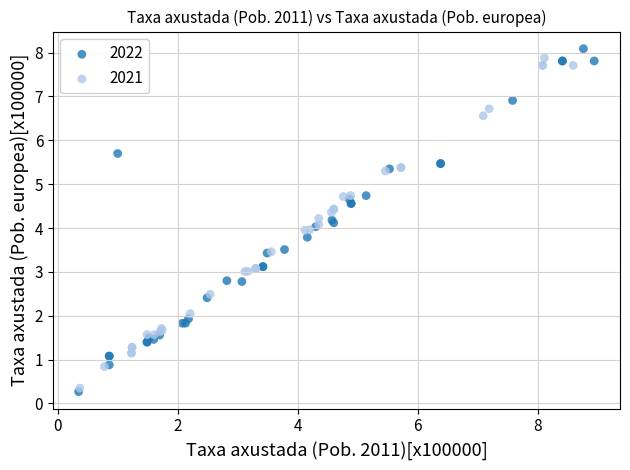

Which series has the largest Y range (max minus min)?

2022